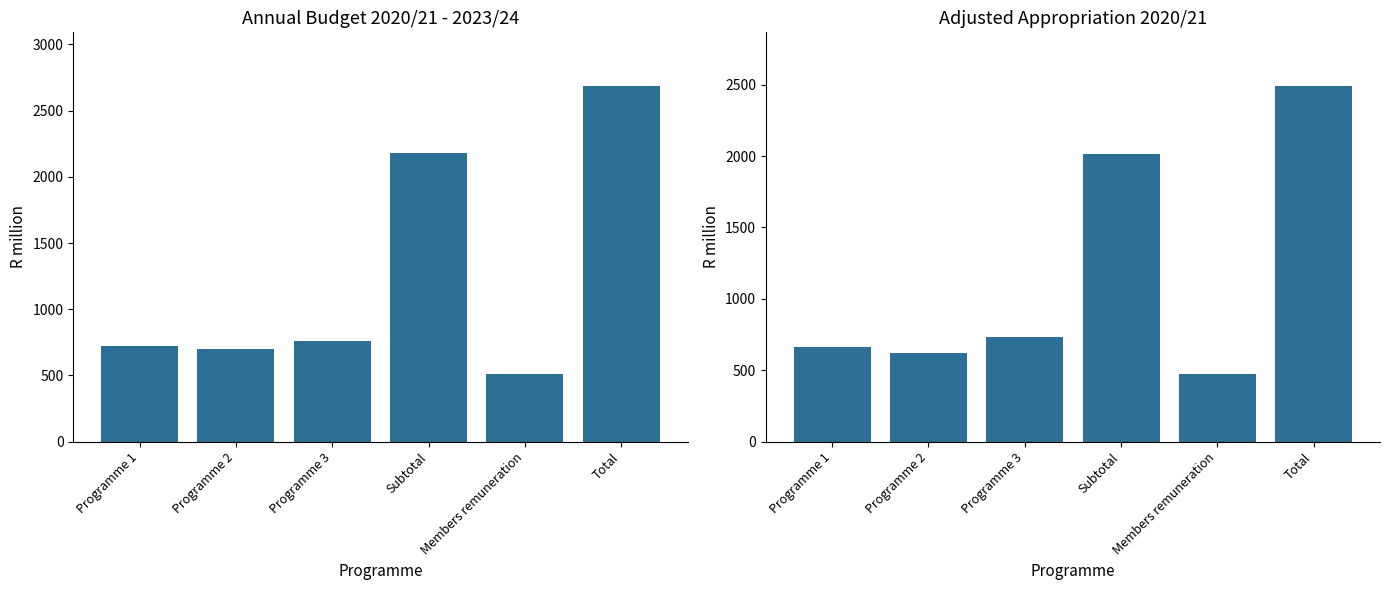

How many bars are there in total?

12